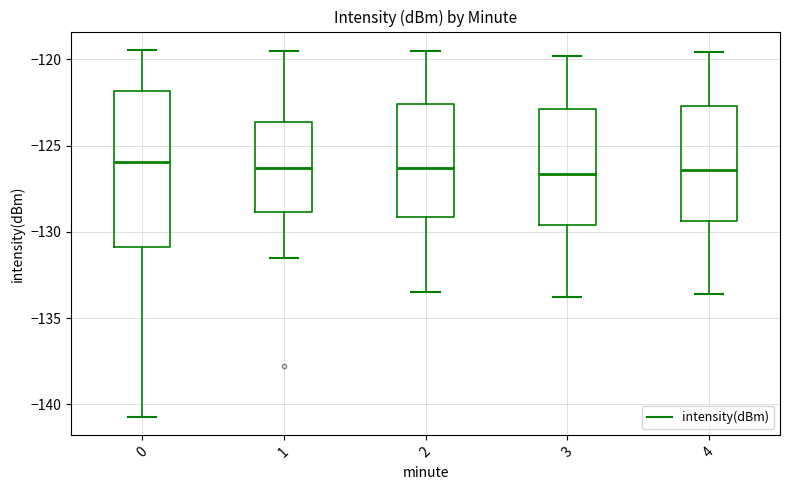

Where is the lower edge of the box at x = 4 on the y-axis? The values are not printed on the chart, so give them approximately, as read against the axis.

-129.5